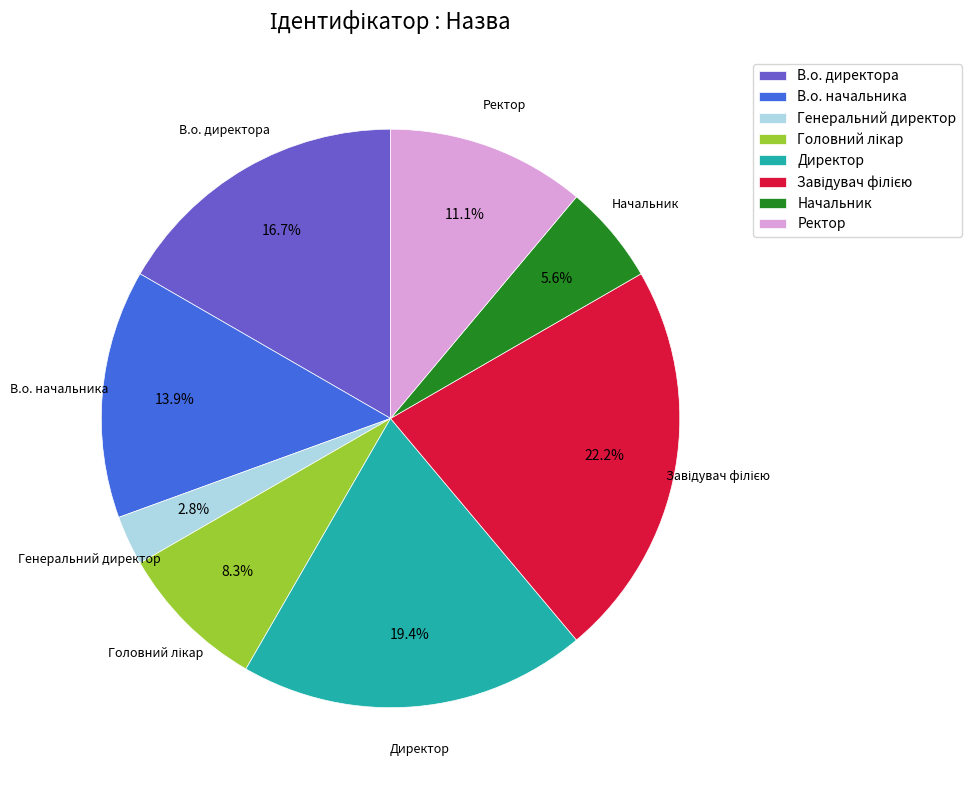

To the nearest percent, what percentage of the pie is Начальник?

6%